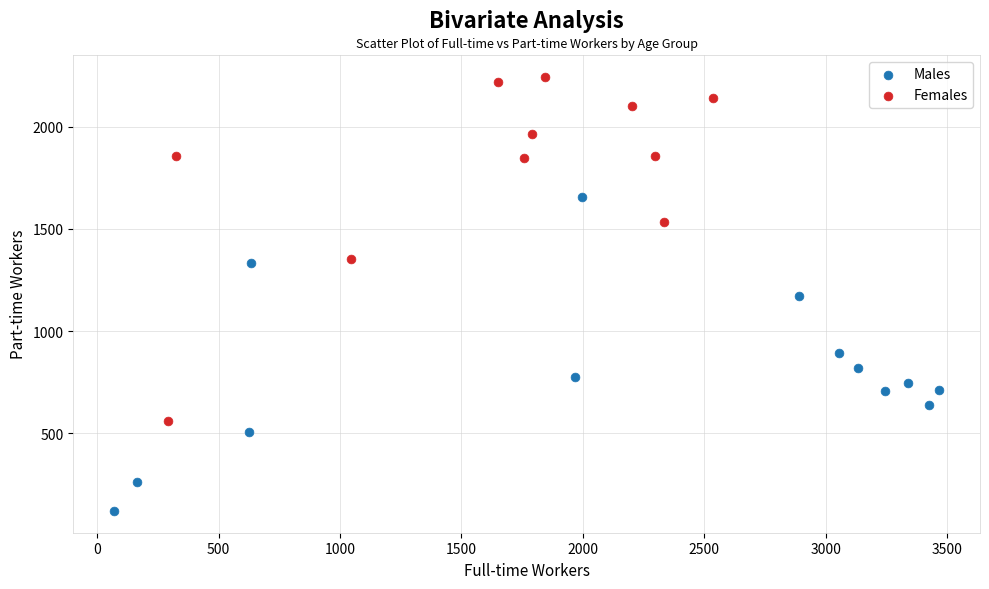

What are all the series names shown in the legend?

Males, Females